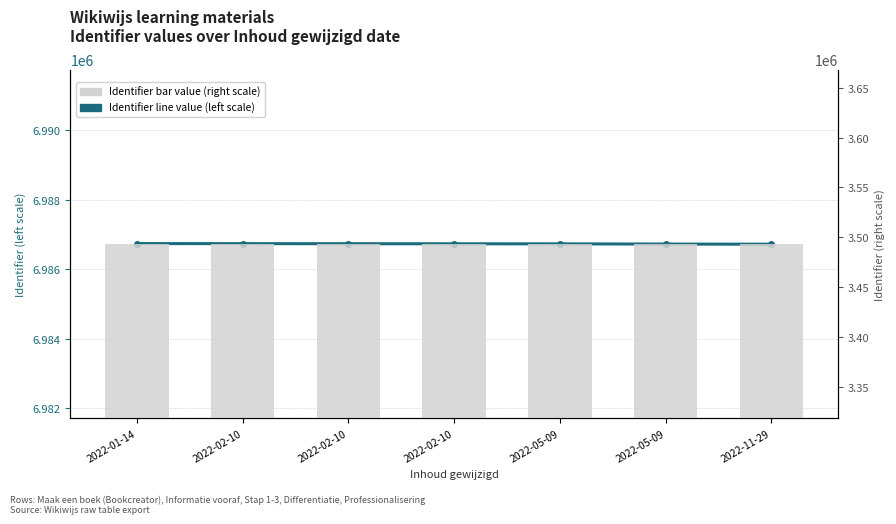

At 2022-02-10, list the series in order from smallest to largest.

Identifier bar value (right scale), Identifier line value (left scale)